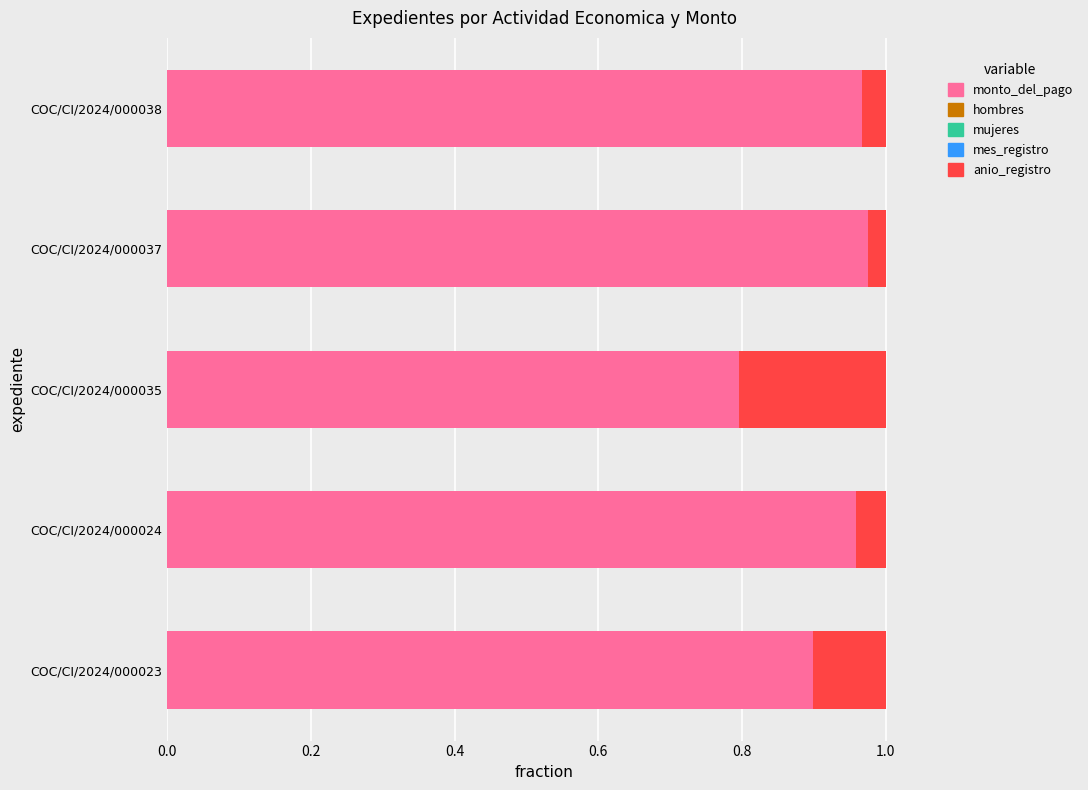

Count the number of categories in the chart.

5